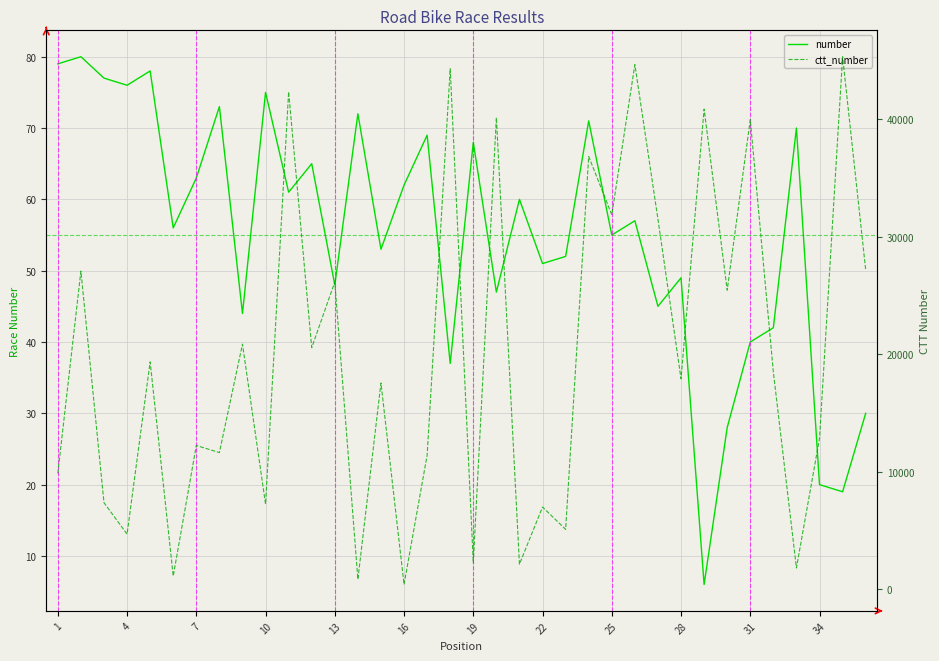

Which series has the largest range (max minus min)?

ctt_number